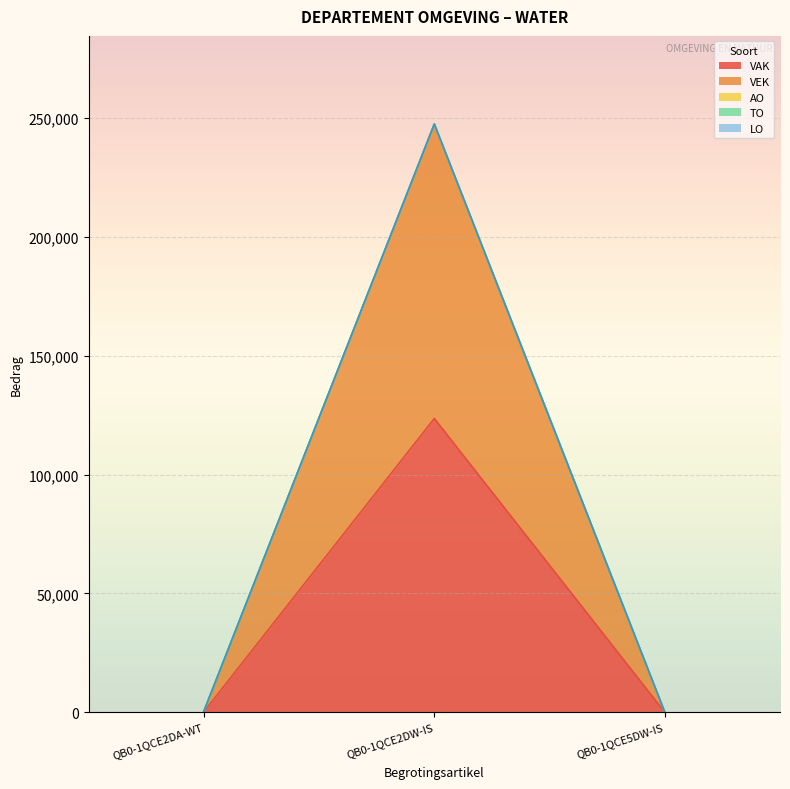

Reading right to left, what are all the values shown in this chart?

VAK: 0	123577	188
VEK: 0	123878	188
AO: 0	0	0
TO: 0	0	0
LO: 0	0	0